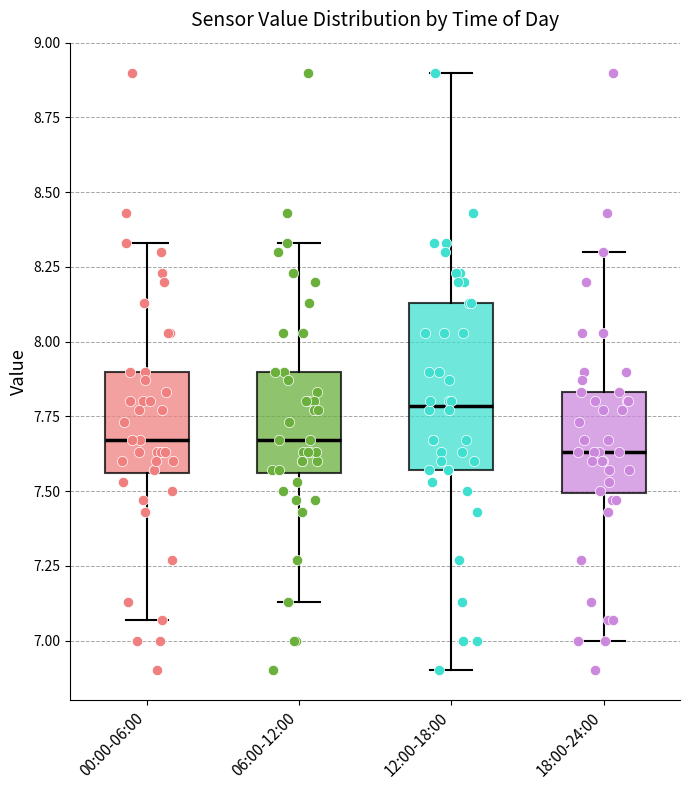

Where does the lower whisker of the box for 18:00-24:00 end on the y-axis? The values are not printed on the chart, so give them approximately, as read against the axis.

7.00